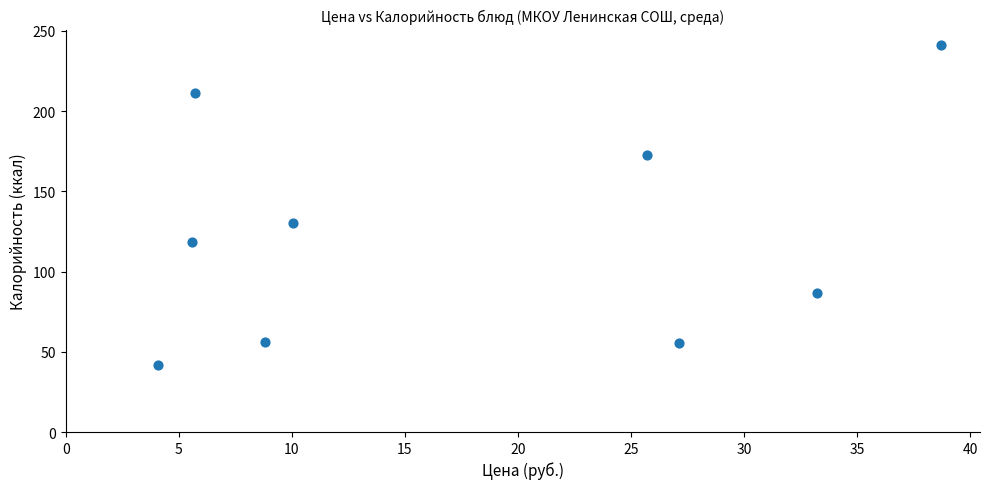

What Y value in the scatter plot is closest to 141?

130.6